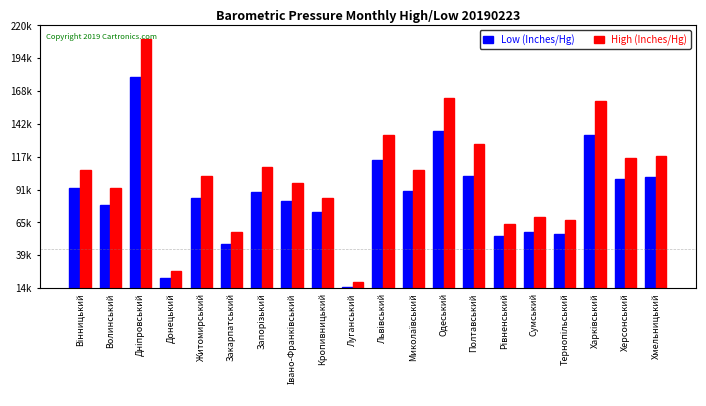

Does the chart contain stacked bars?

No